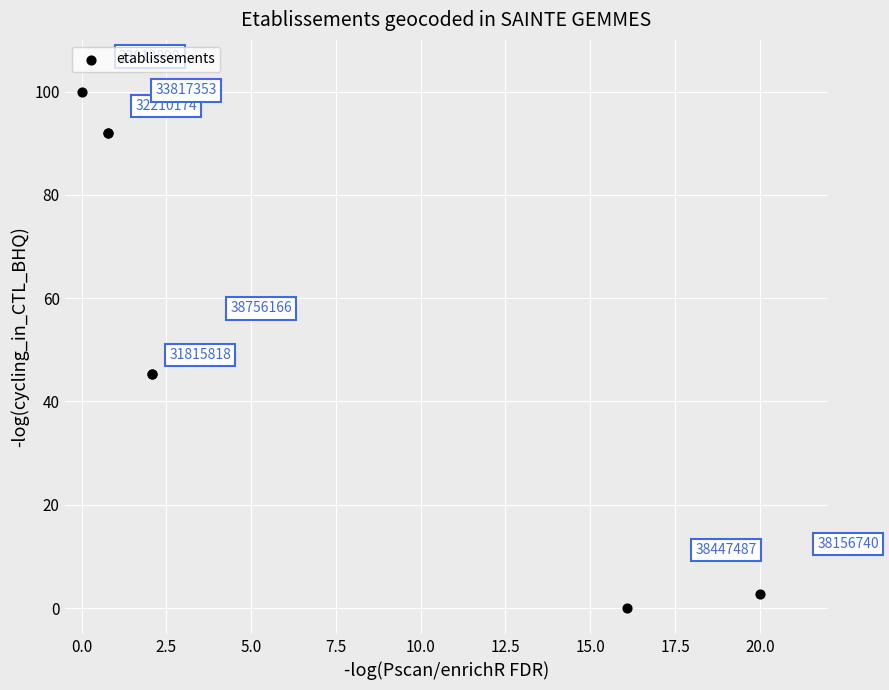

What Y value in the scatter plot is closest to 50?

45.2